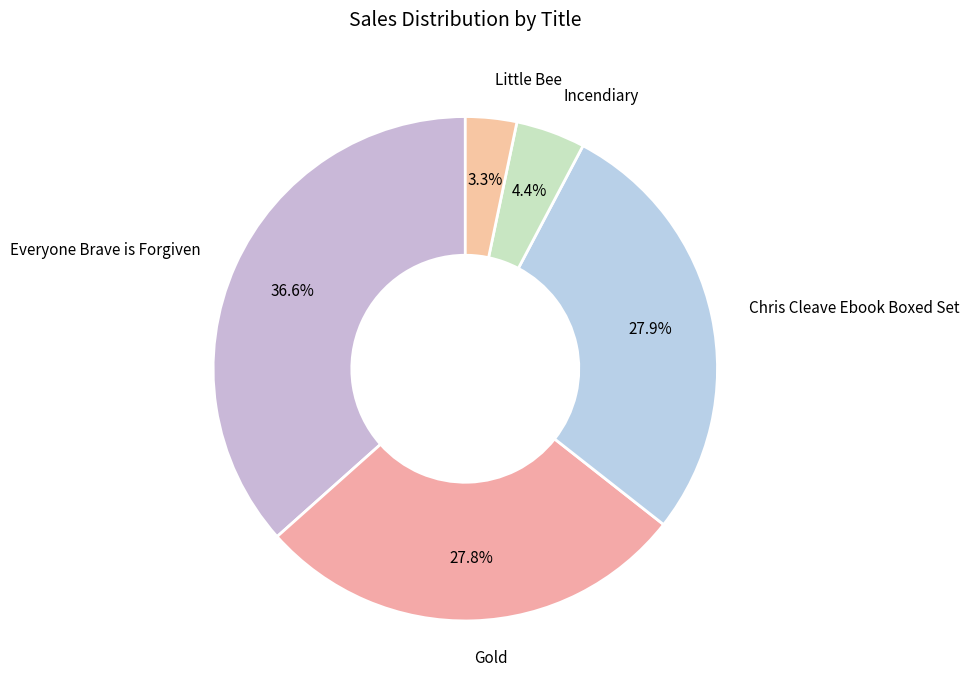

Count the number of slices in the pie.

5